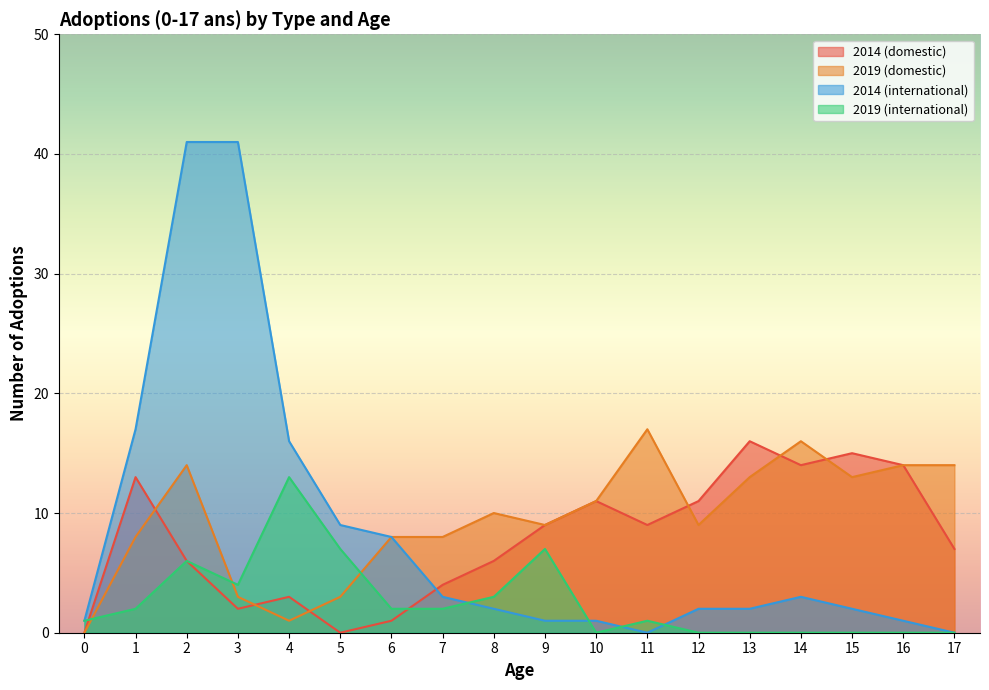

List the labels in order of 2019 (international) value, smallest first.

10, 12, 13, 14, 15, 16, 17, 0, 11, 1, 6, 7, 8, 3, 2, 5, 9, 4